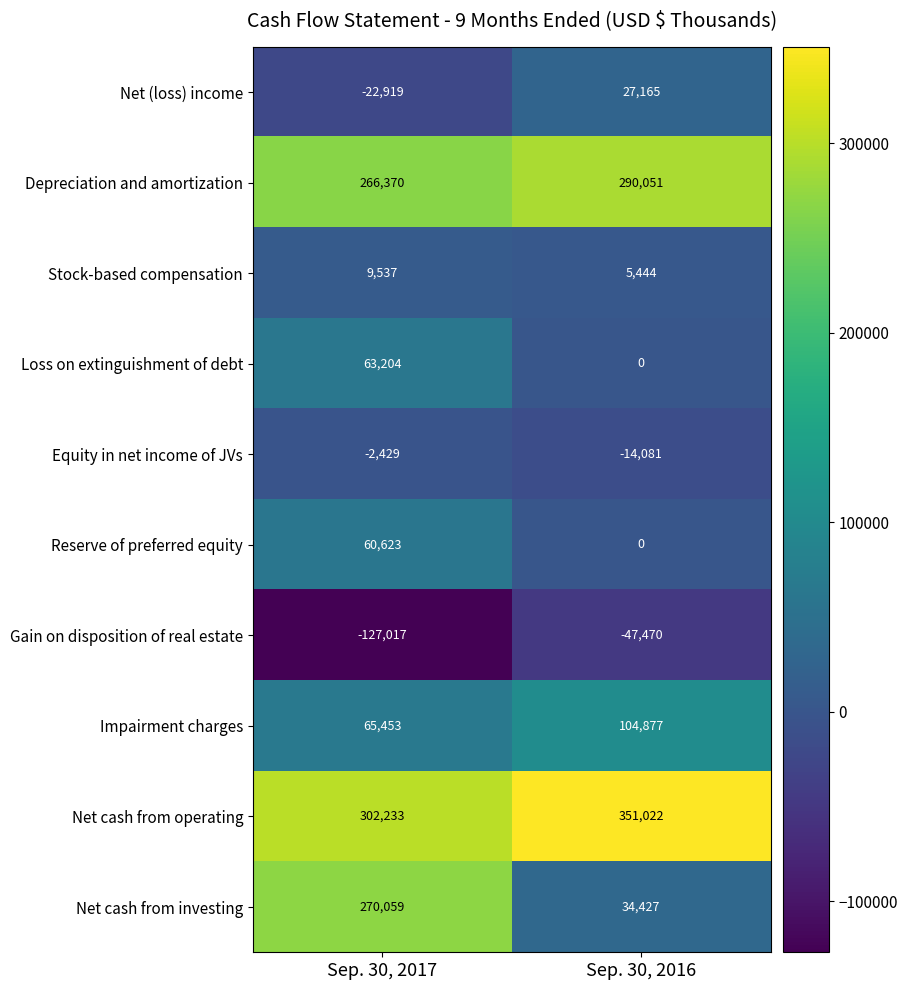

What is the difference between the highest and lowest values at Sep. 30, 2017?

429250